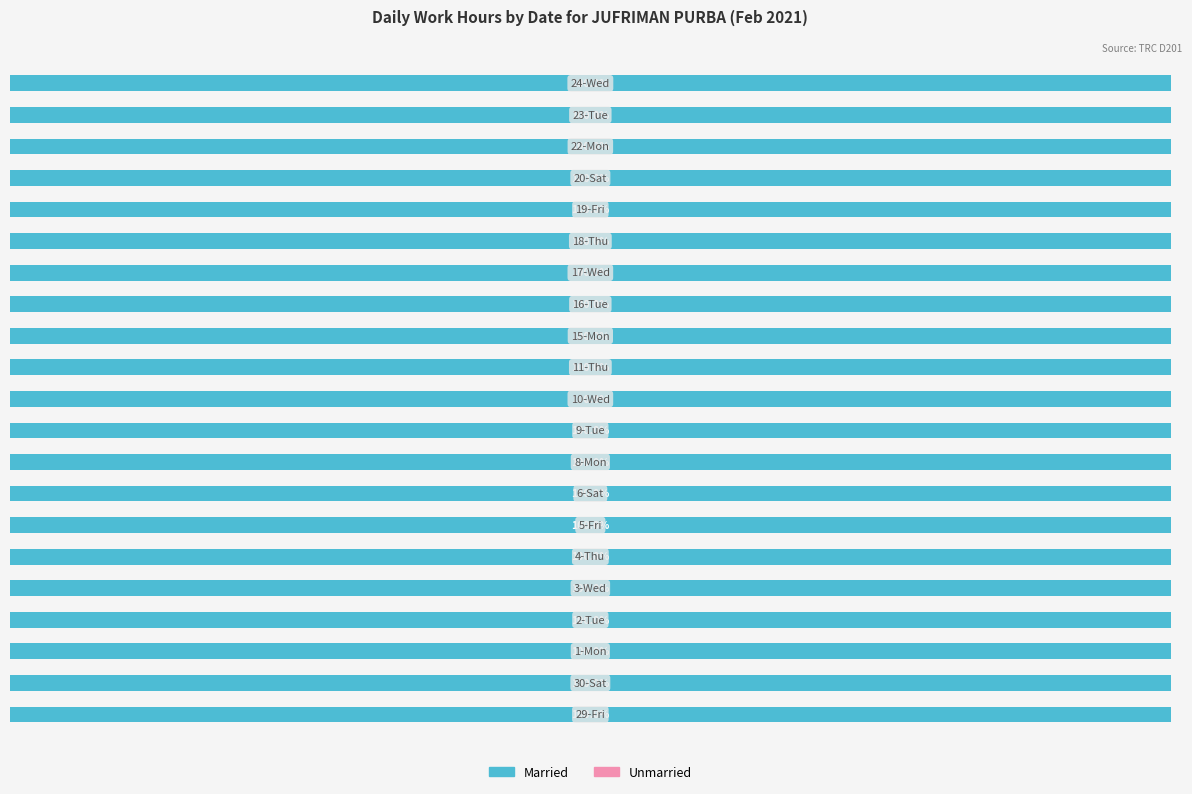

Reading right to left, extract all data points from this chart.

Married: 24-Wed=10.8	23-Tue=11.1	22-Mon=13.9	20-Sat=10.9	19-Fri=11.1	18-Thu=11.1	17-Wed=11.1	16-Tue=11.1	15-Mon=10.9	11-Thu=11.0	10-Wed=11.0	9-Tue=11.4	8-Mon=11.1	6-Sat=11.1	5-Fri=11.1	4-Thu=10.9	3-Wed=11.0	2-Tue=10.9	1-Mon=11.0	30-Sat=11.2	29-Fri=11.2
Unmarried: 24-Wed=0.0	23-Tue=0.0	22-Mon=0.0	20-Sat=0.0	19-Fri=0.0	18-Thu=0.0	17-Wed=0.0	16-Tue=0.0	15-Mon=0.0	11-Thu=0.0	10-Wed=0.0	9-Tue=0.0	8-Mon=0.0	6-Sat=0.0	5-Fri=0.0	4-Thu=0.0	3-Wed=0.0	2-Tue=0.0	1-Mon=0.0	30-Sat=0.0	29-Fri=0.0